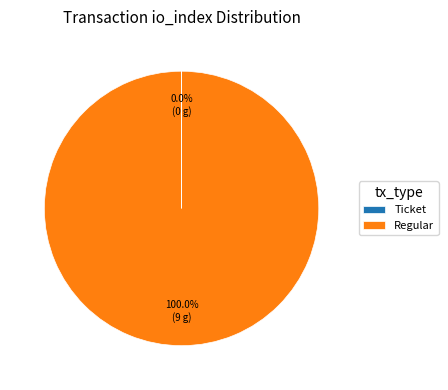

Does Regular account for over 50% of the chart?

Yes